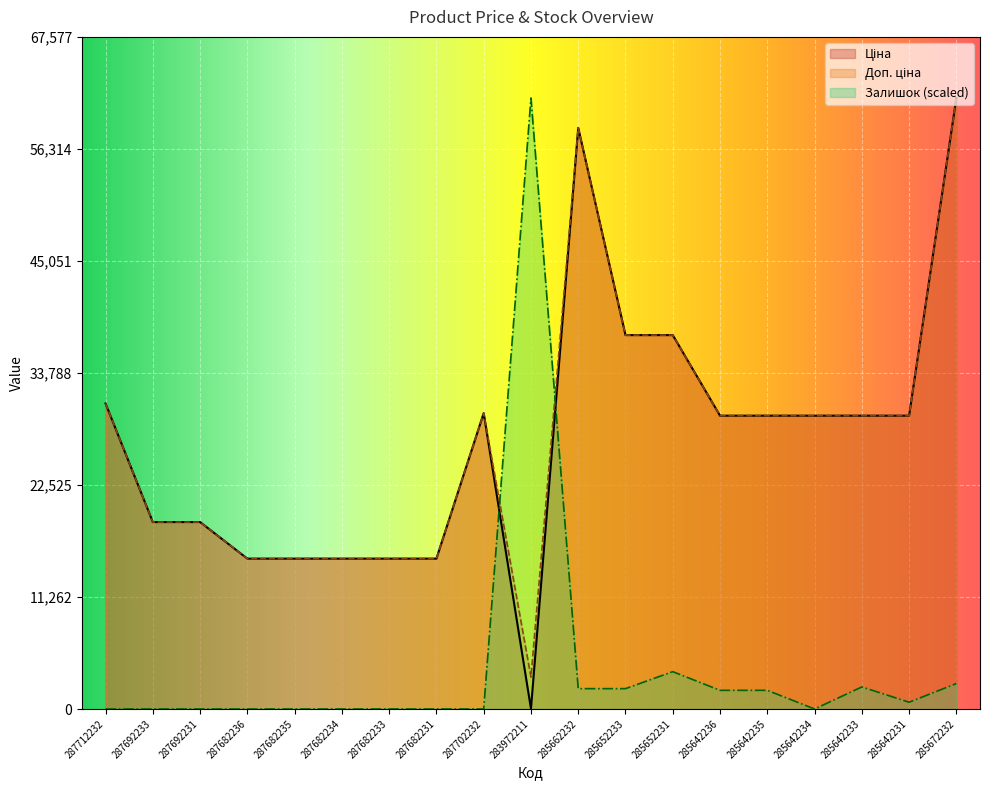

The value of Залишок at 287682234 is -30419.1. True or false?

False